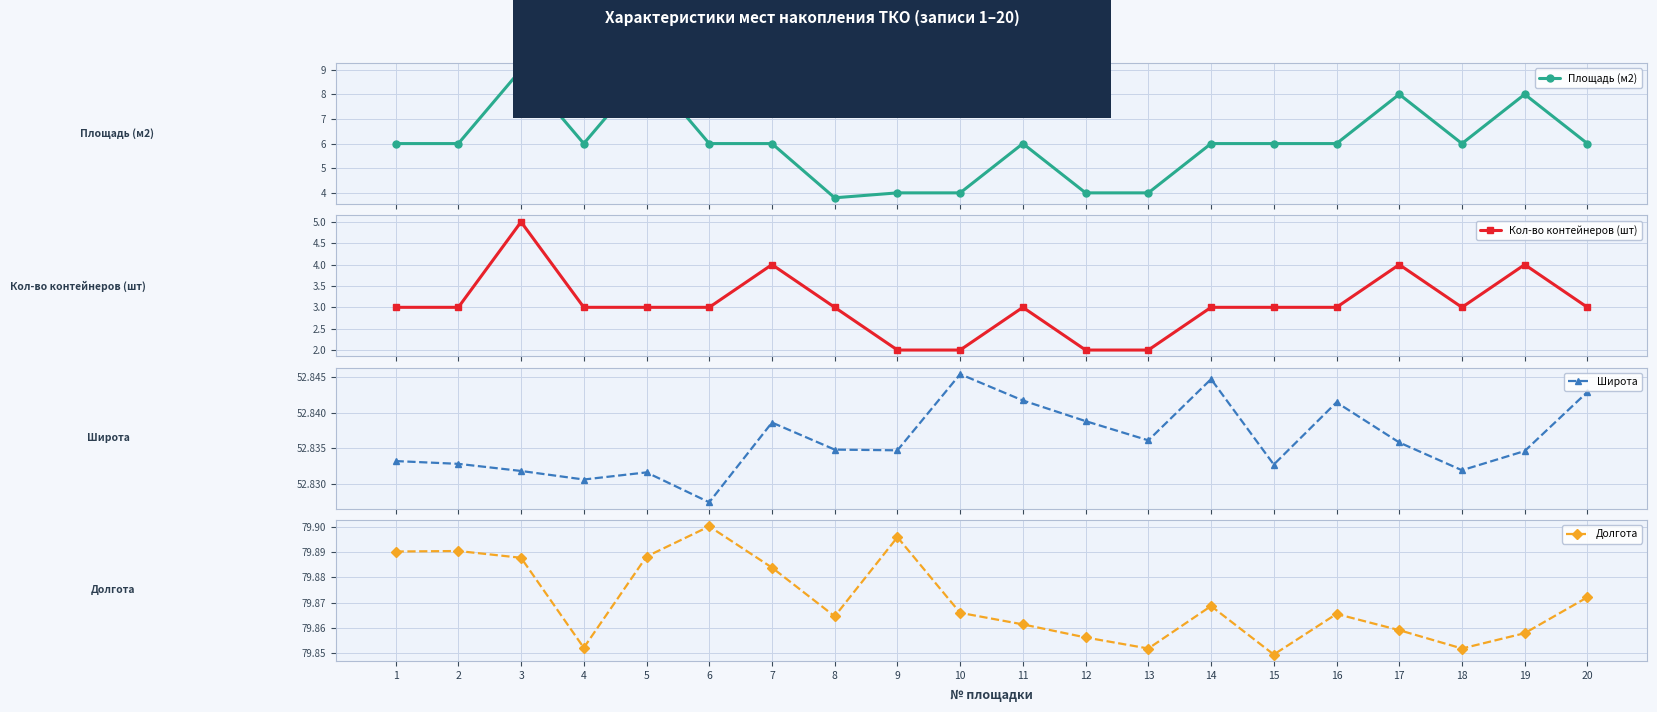

What is the average value of the Широта series?

52.8